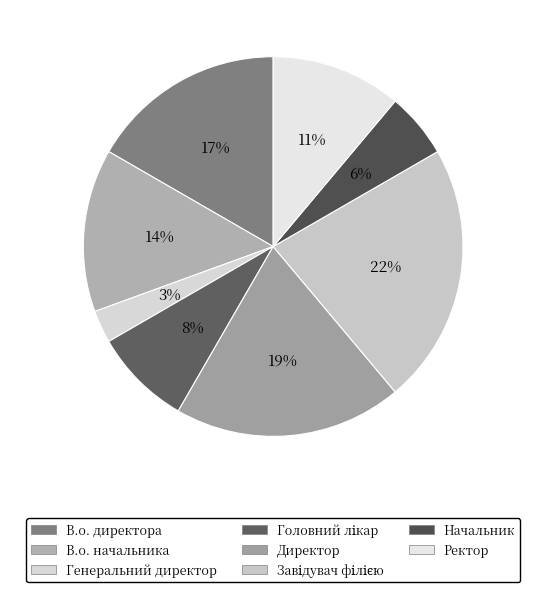

To the nearest percent, what is the average slice percentage?

12%